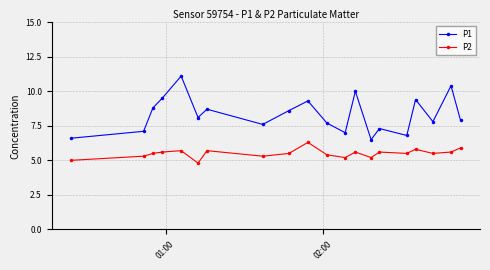

True or false: P1 has more than 2 points higher than both neighbors.

True